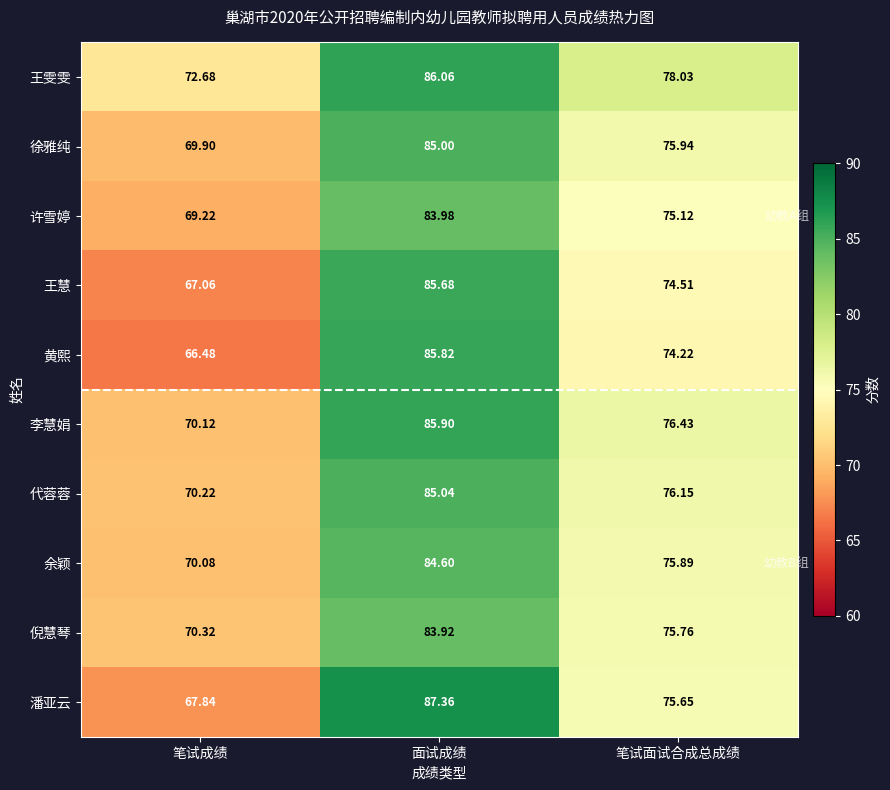

Count the number of categories in the chart.

3